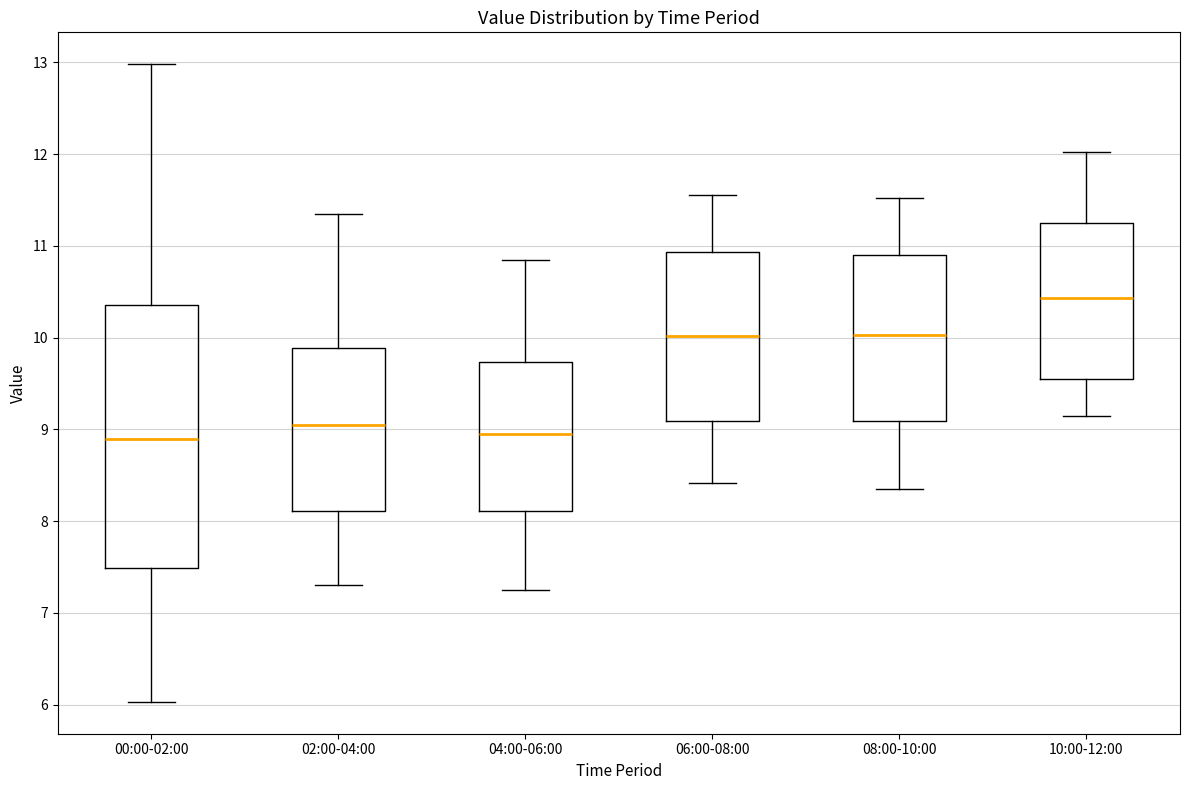

Which box is the tallest, from its lower edge to its upper edge?

00:00-02:00